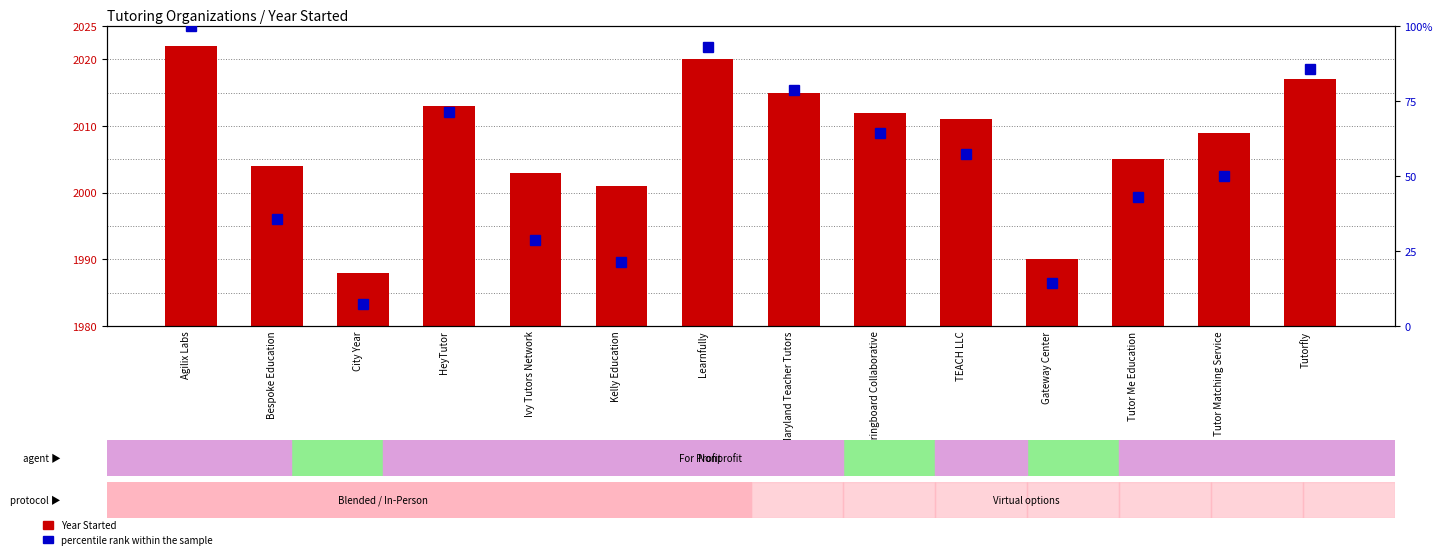

Rank the series by their average value, from lowest to highest.

percentile rank within the sample, Year Started